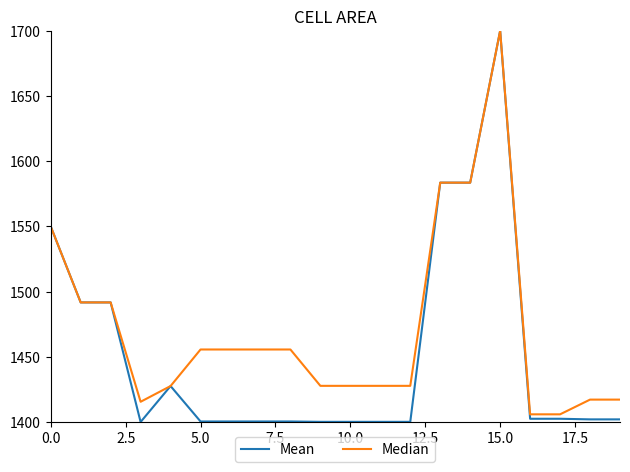

Rank the series by their average value, from lowest to highest.

Mean, Median